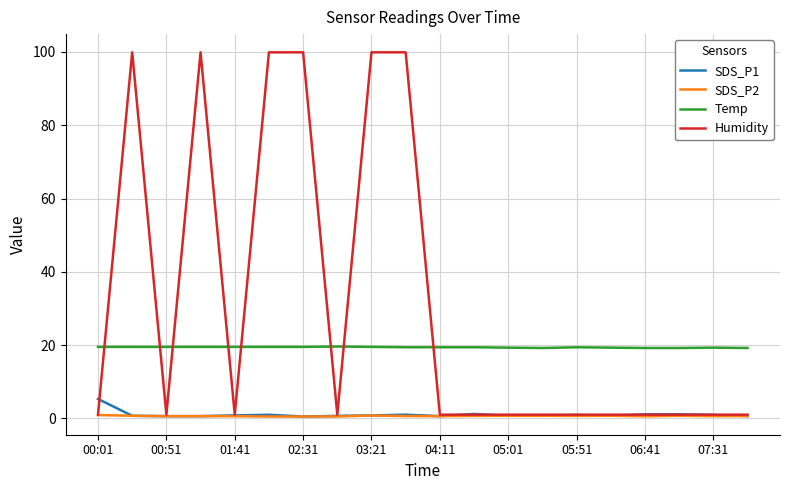

What is the greatest value displayed?

99.9